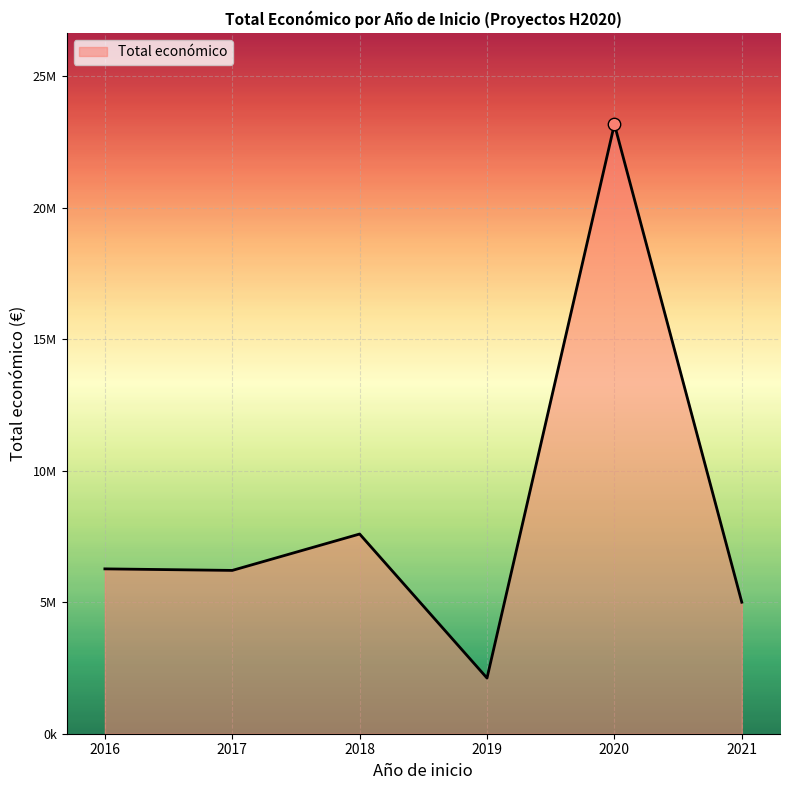

Does the chart have visible grid lines?

Yes